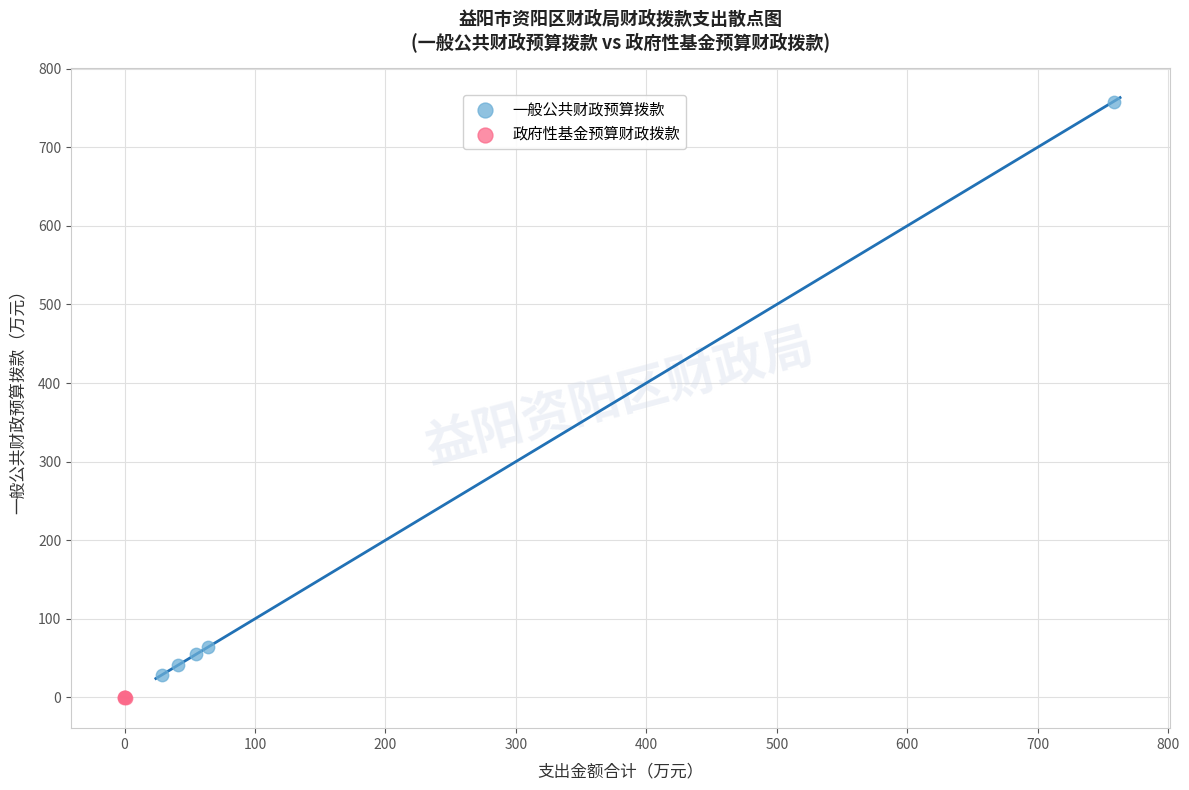

Which series has the largest Y range (max minus min)?

一般公共财政预算拨款